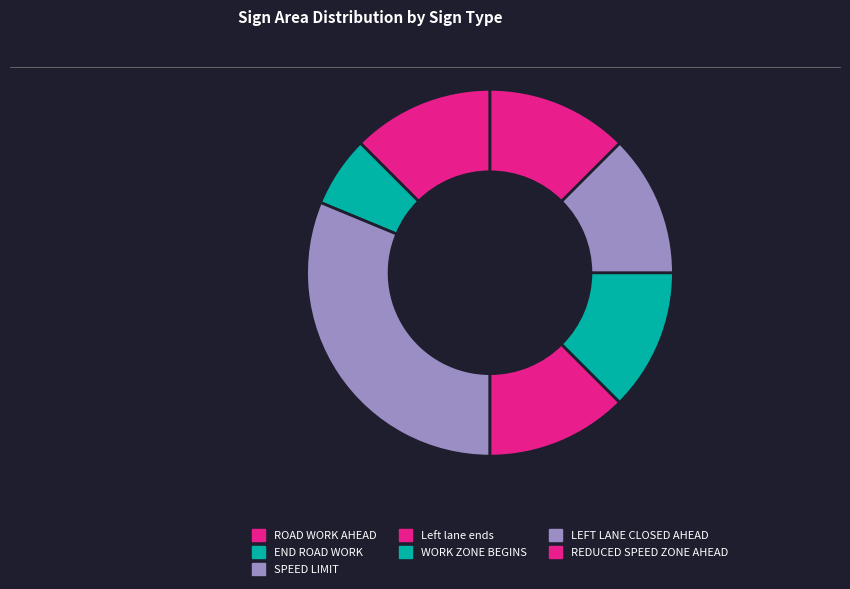

To the nearest percent, what is the difference between the REDUCED SPEED ZONE AHEAD and SPEED LIMIT slice percentages?

19%